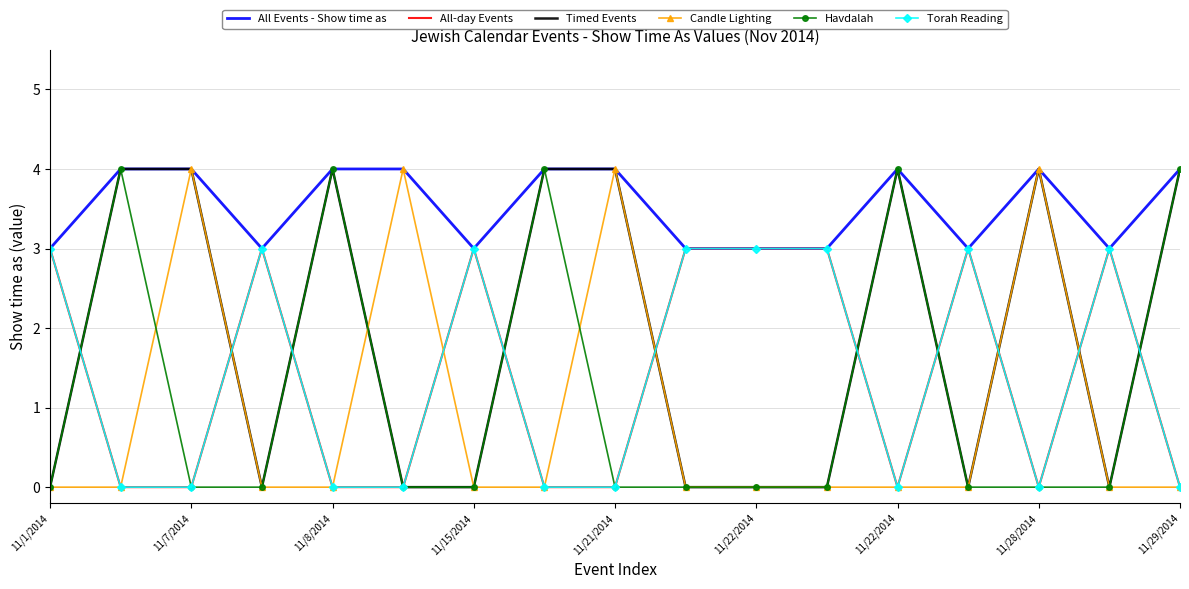

What is the difference between the maximum and minimum values in the Candle Lighting series?

4